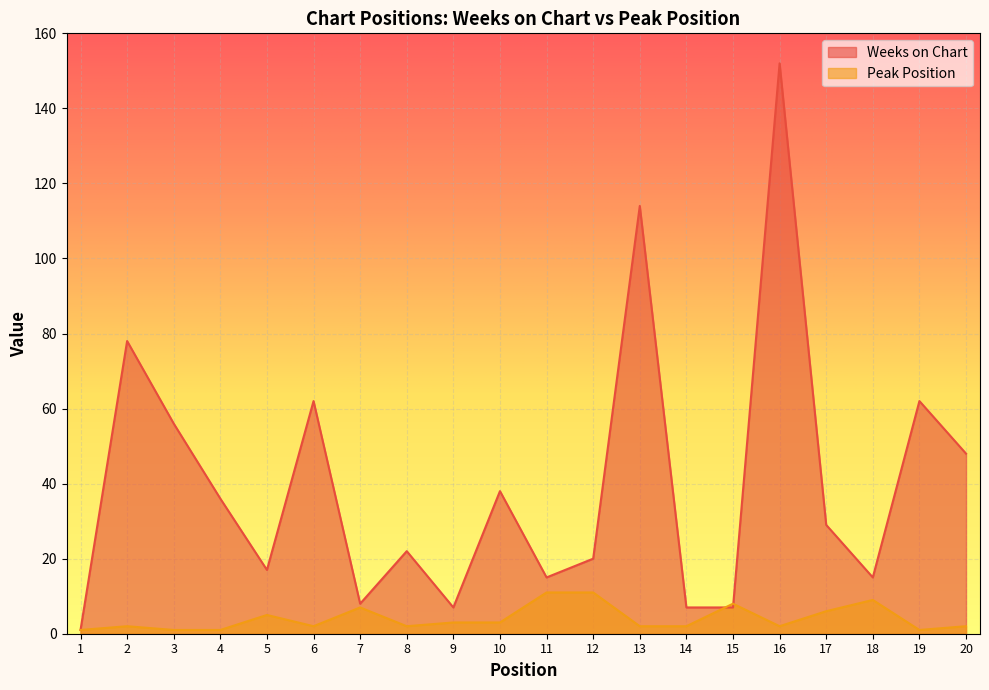

How many interior local peaks does the Weeks on Chart series have?

7